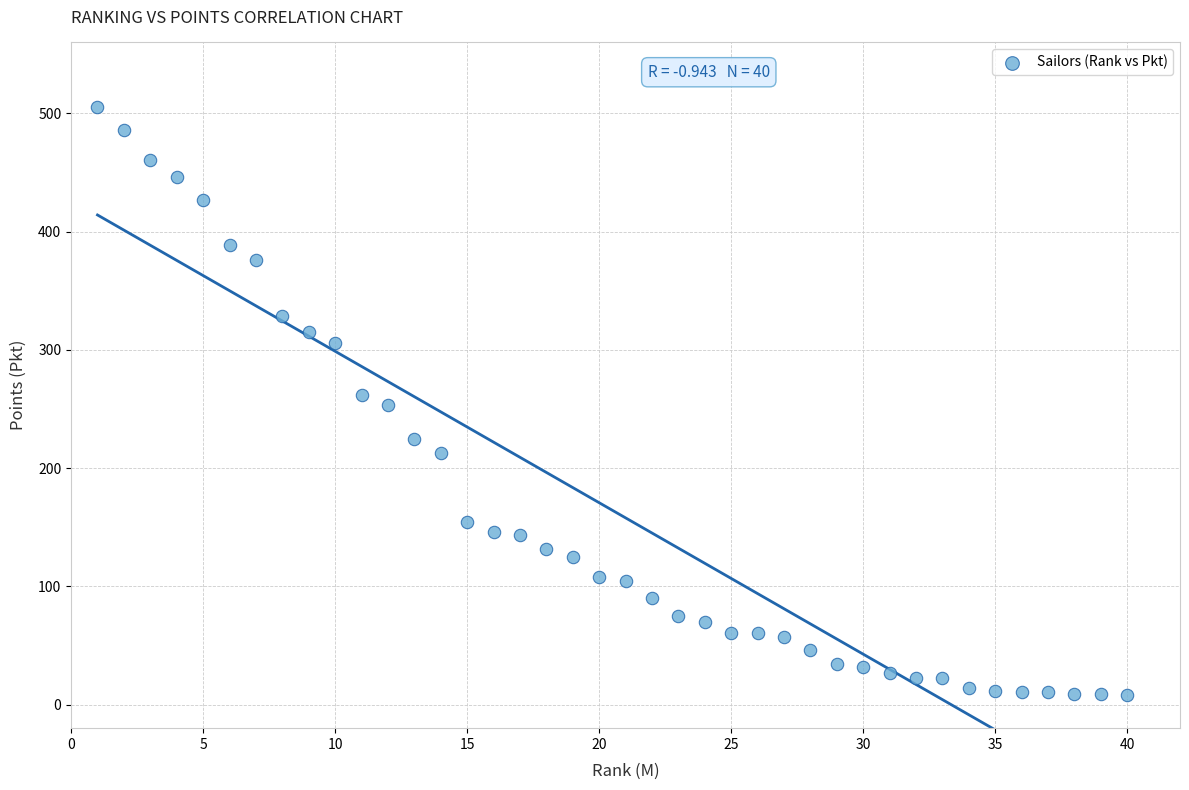

What is the range of X values (max minus min)?

39.0